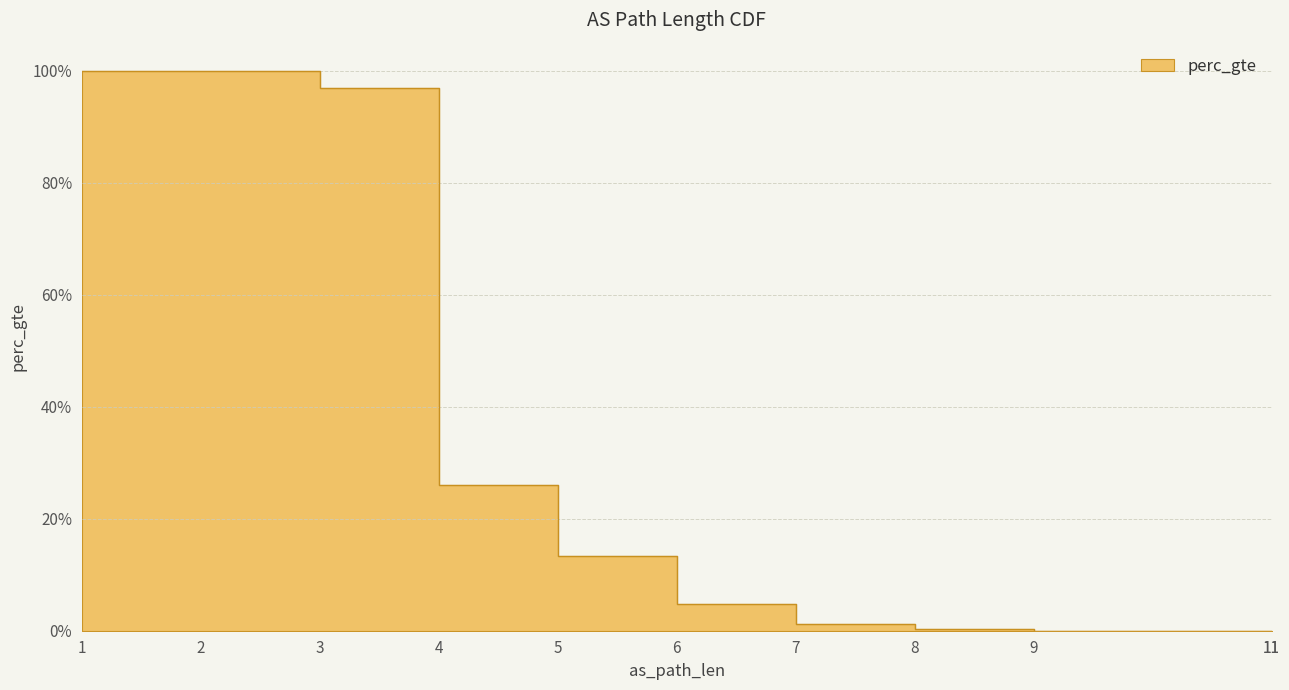

What is the difference between the values at 5 and 2?

0.9